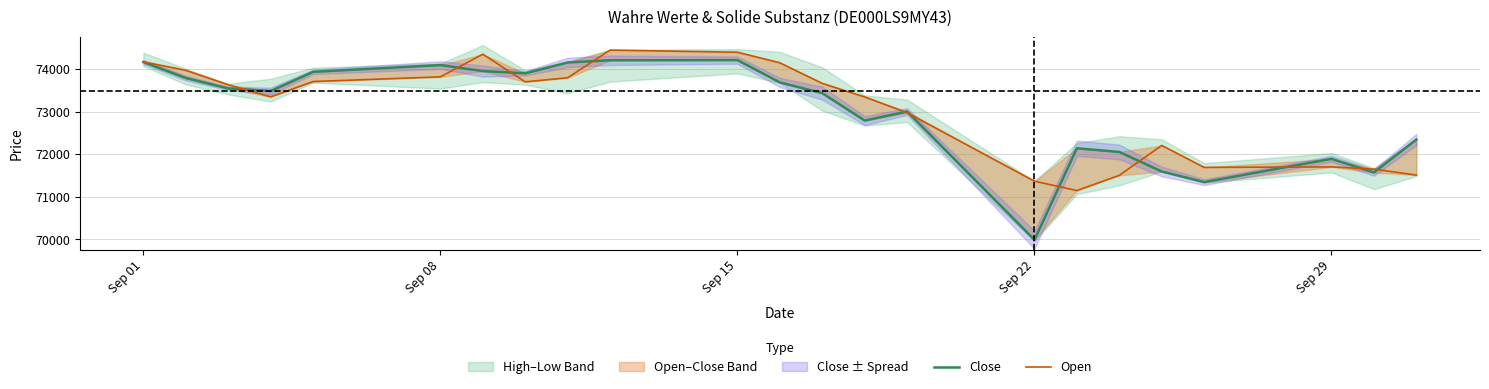

What is the average value of the Close series?

73012